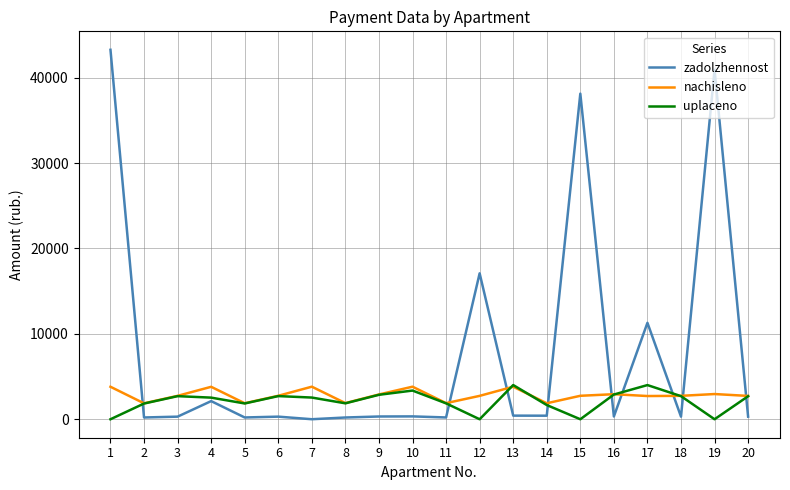

What is the difference between the uplaceno values at 2 and 5?

8.6